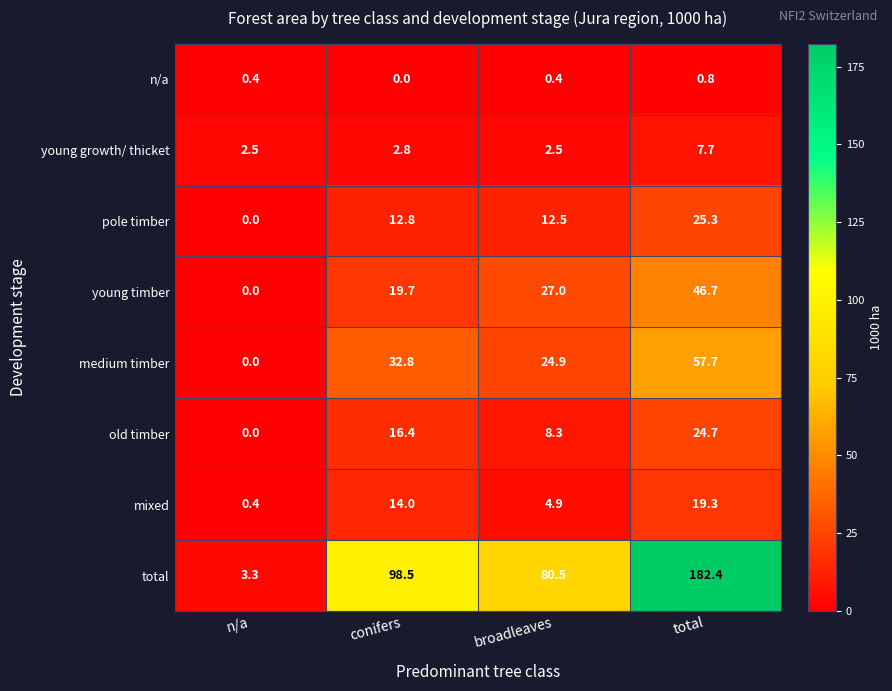

At which category does the chart reach its peak across all series?

total